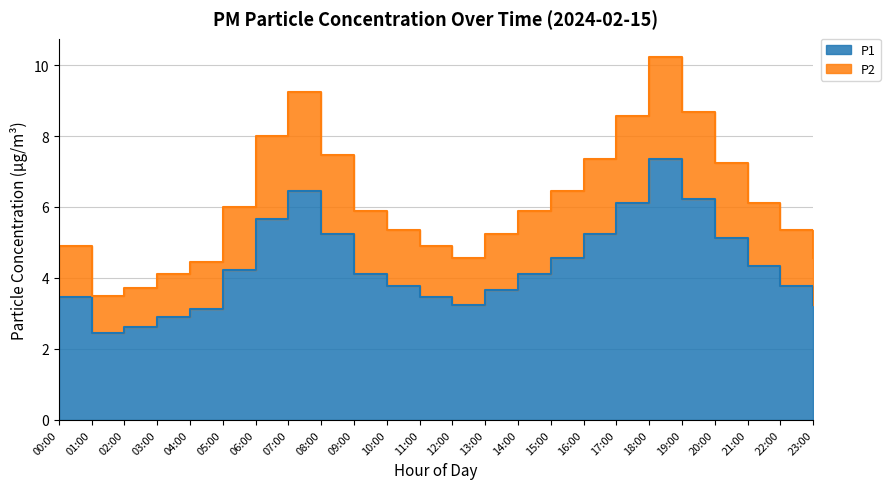

What is the sum of the P1 values at 02:00 and 07:00?

9.1